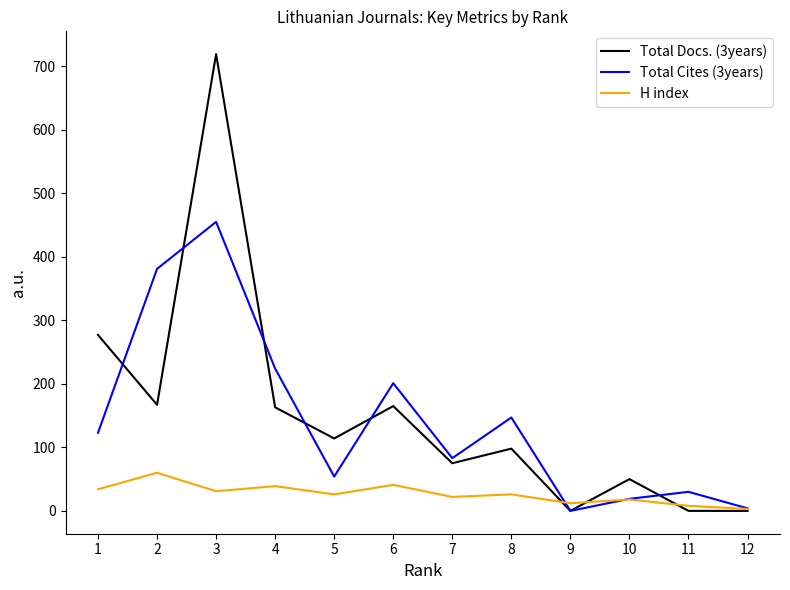

What is the greatest value displayed?

719